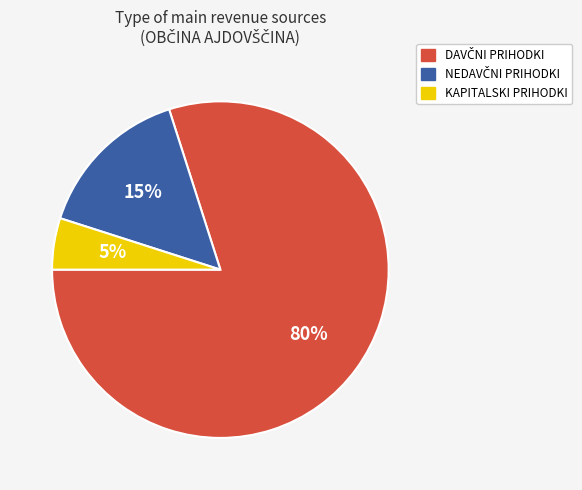

What percentage is the KAPITALSKI PRIHODKI slice, to the nearest percent?

5%